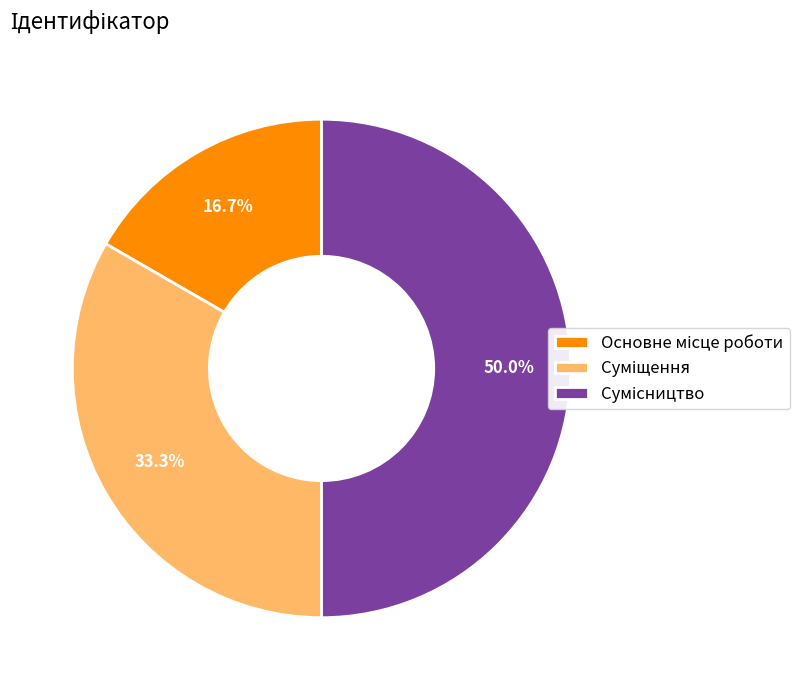

What is the largest slice in the pie chart?

Сумісництво